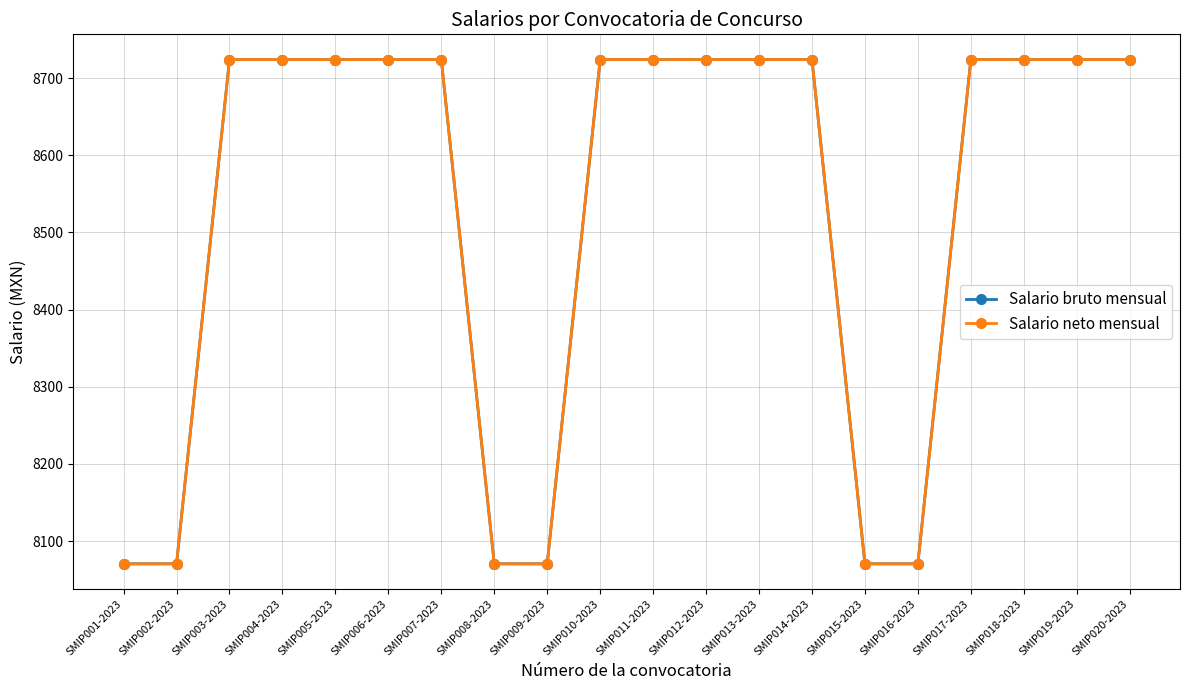

Does the chart display data point markers on the line(s)?

Yes